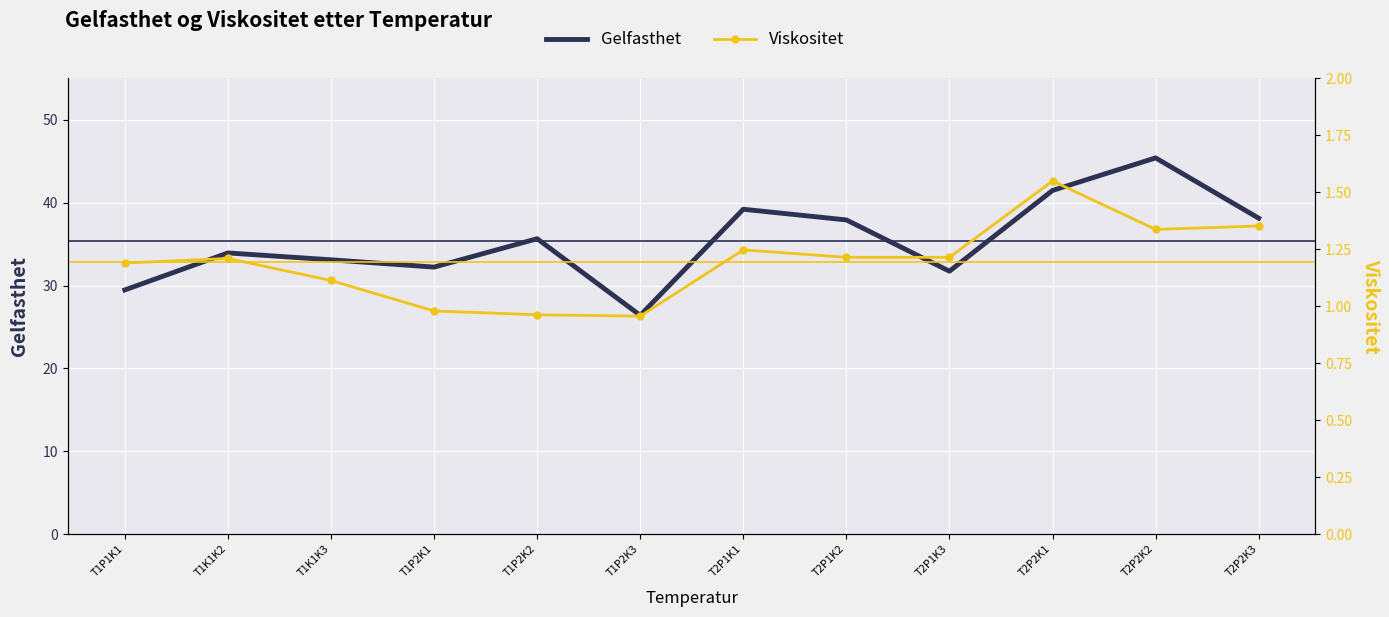

Is it true that Viskositet equals 1.7 at T1K1K2?

False